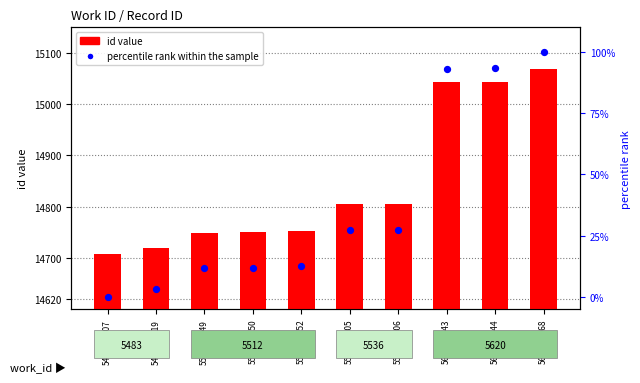

Is the value of percentile rank within the sample at 5536-14806 greater than the value of id value at 5483-14719?

No